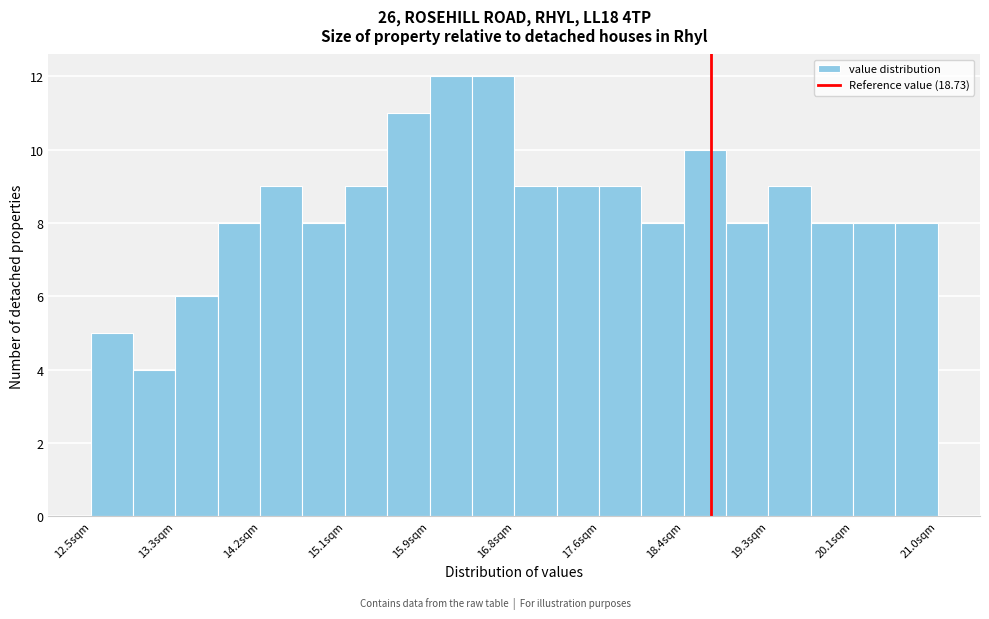

What is the height of the bar covering 16.8 to 17.2 on the x-axis? Neither the bar edges nor the heights are printed on the chart, so give them approximately, as read against the axes.

9